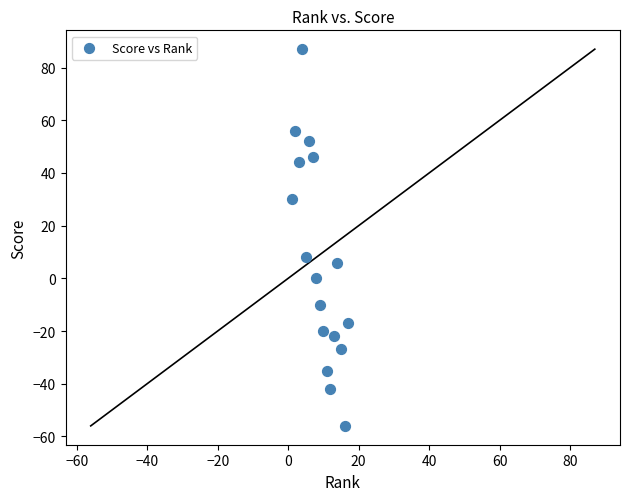

What Y value in the scatter plot is closest to 15?

8